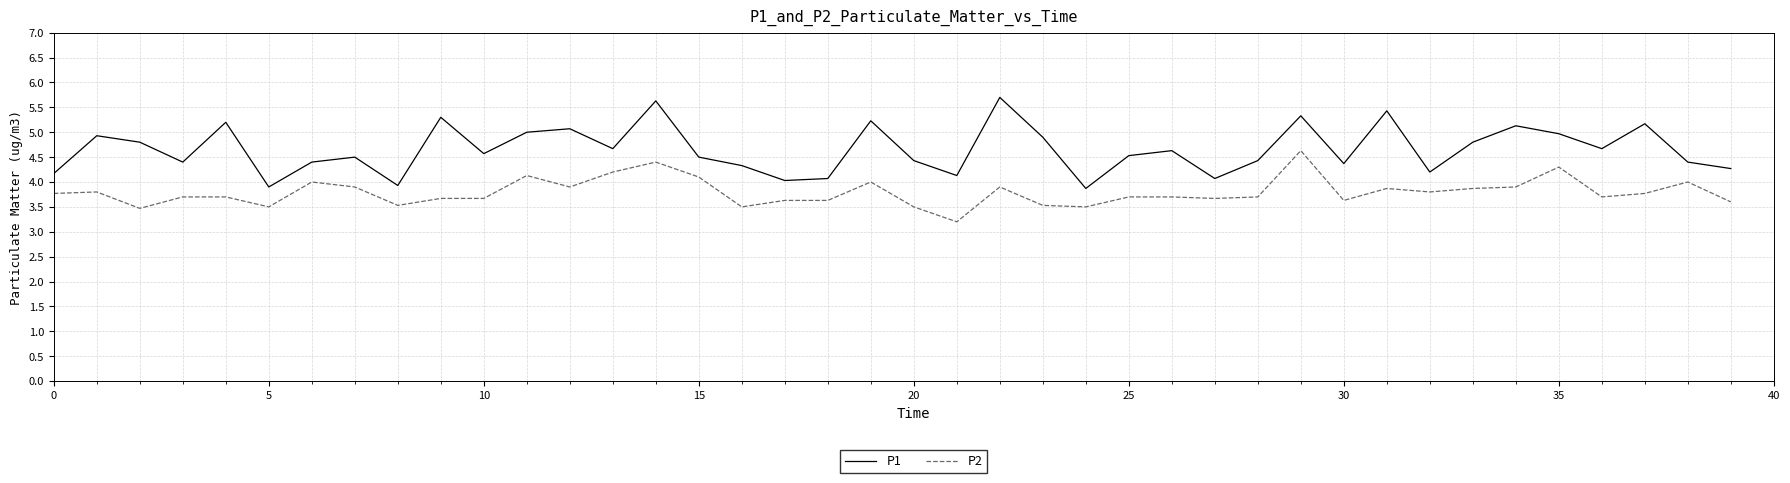

Which series has the largest range (max minus min)?

P1